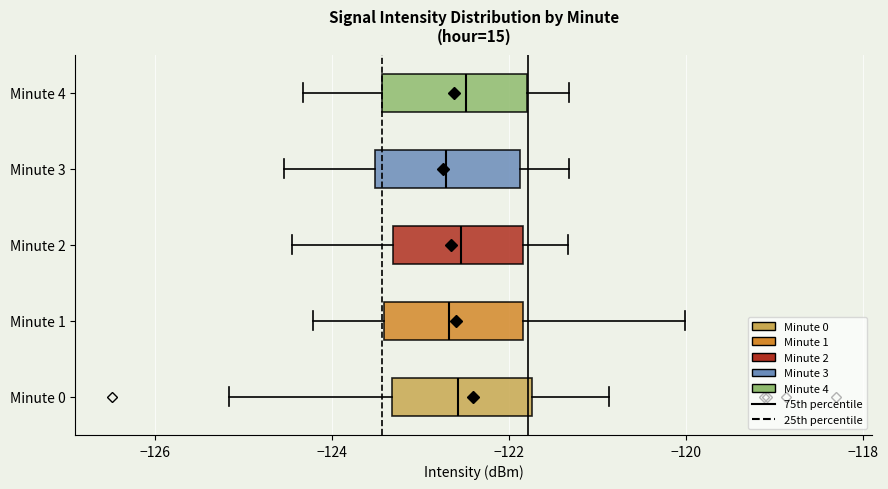

Where does the right whisker of the box for Minute 4 end on the x-axis? The values are not printed on the chart, so give them approximately, as read against the axis.

-121.4